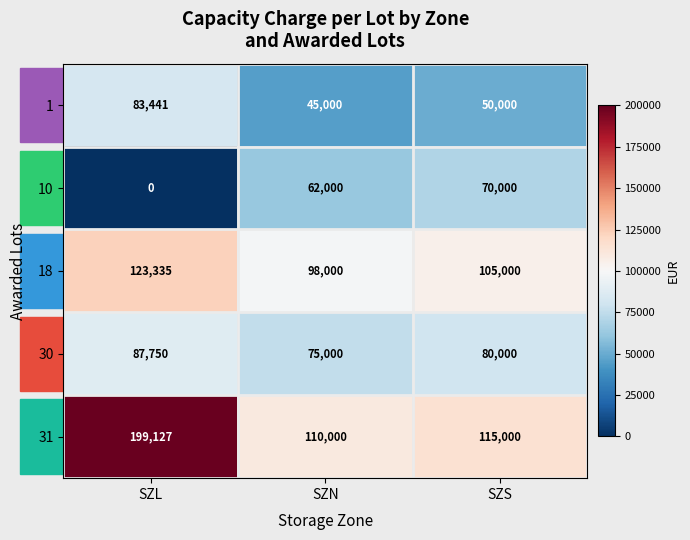

Which series changed the most between SZN and SZS?

10